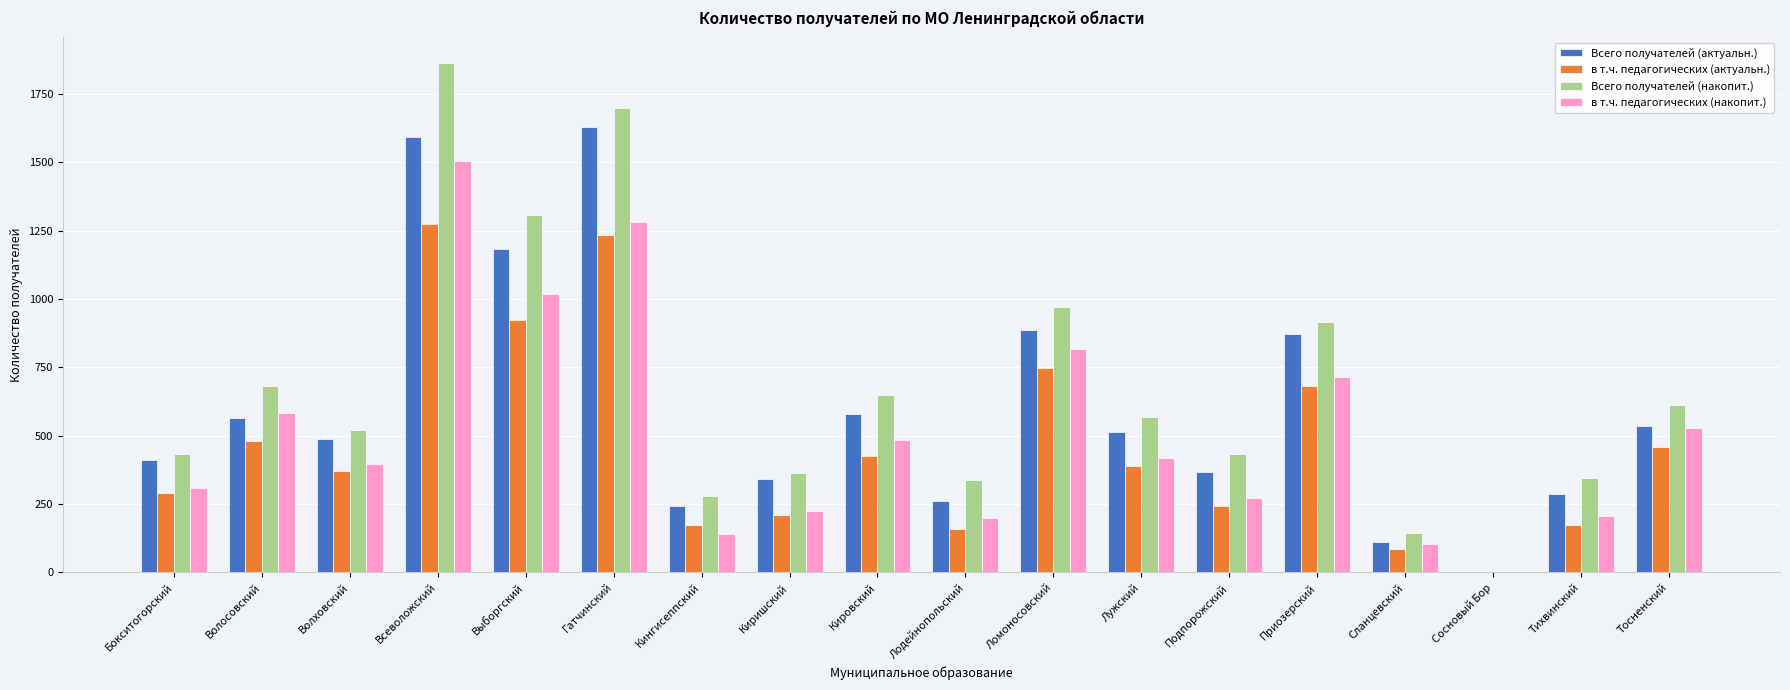

What is the sum of all Всего получателей (актуальн.) values?

10872